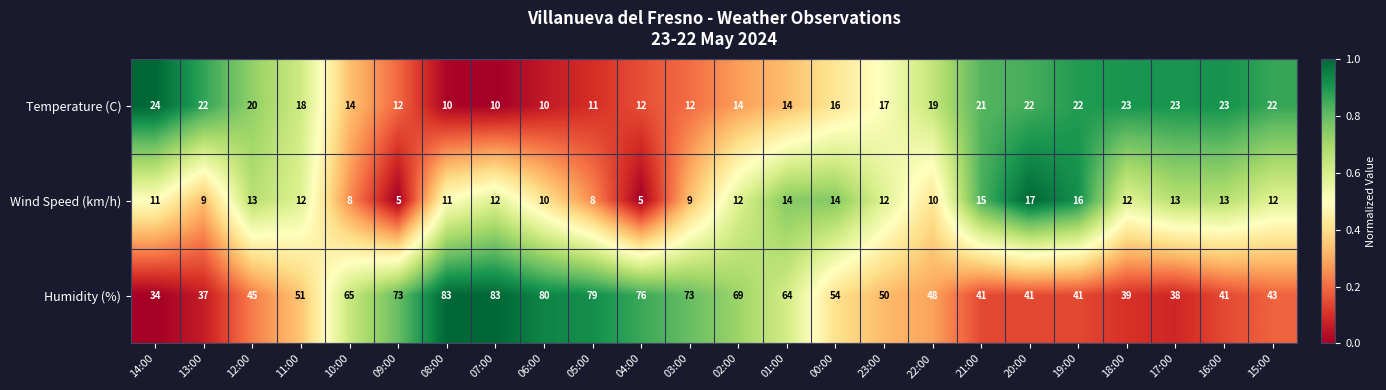

Rank the series by their maximum value, from highest to lowest.

Humidity (%), Temperature (C), Wind Speed (km/h)